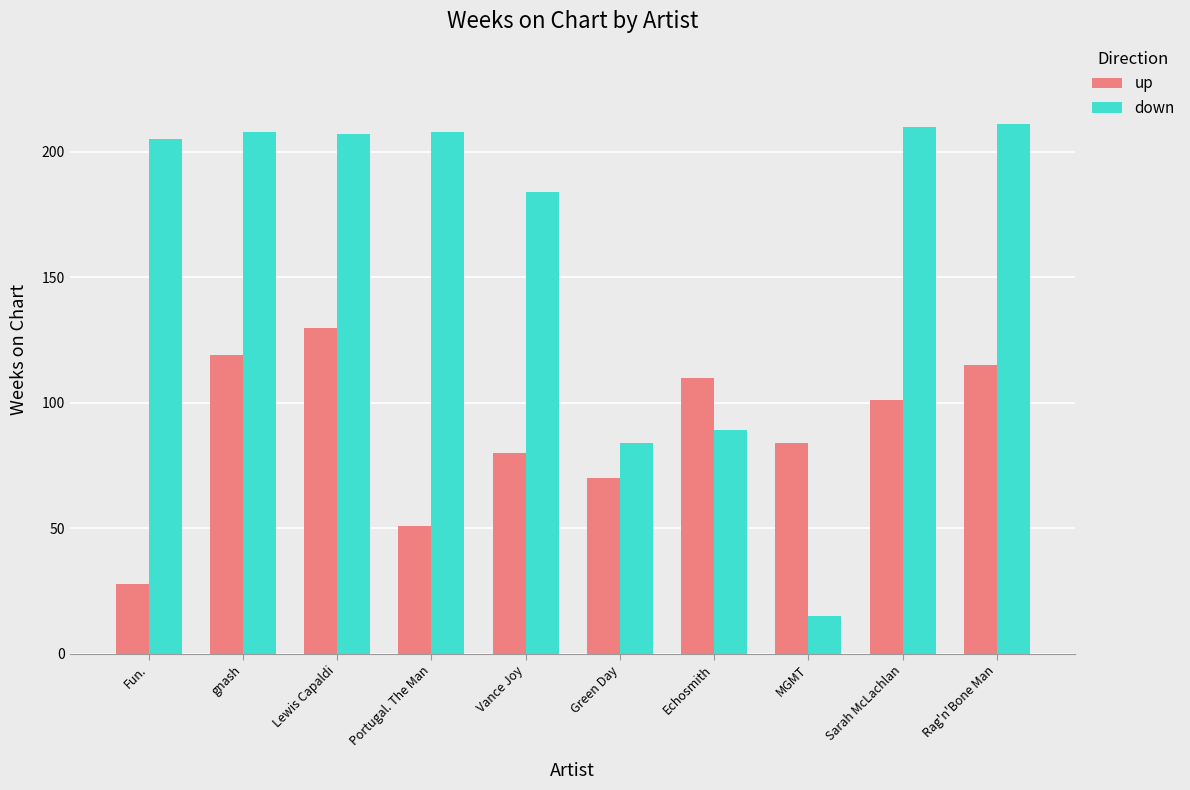

What is the label of the 6th bar from the right?

Vance Joy